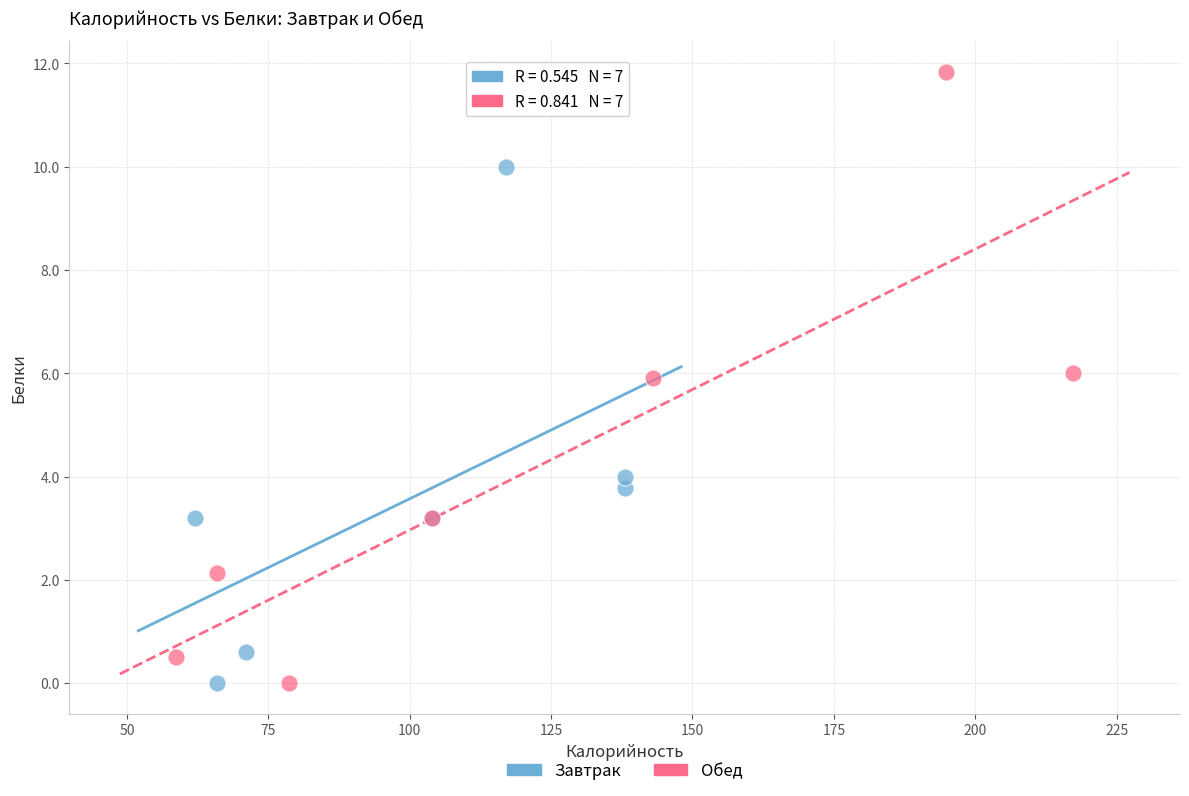

Which series contains the highest Y value?

Обед